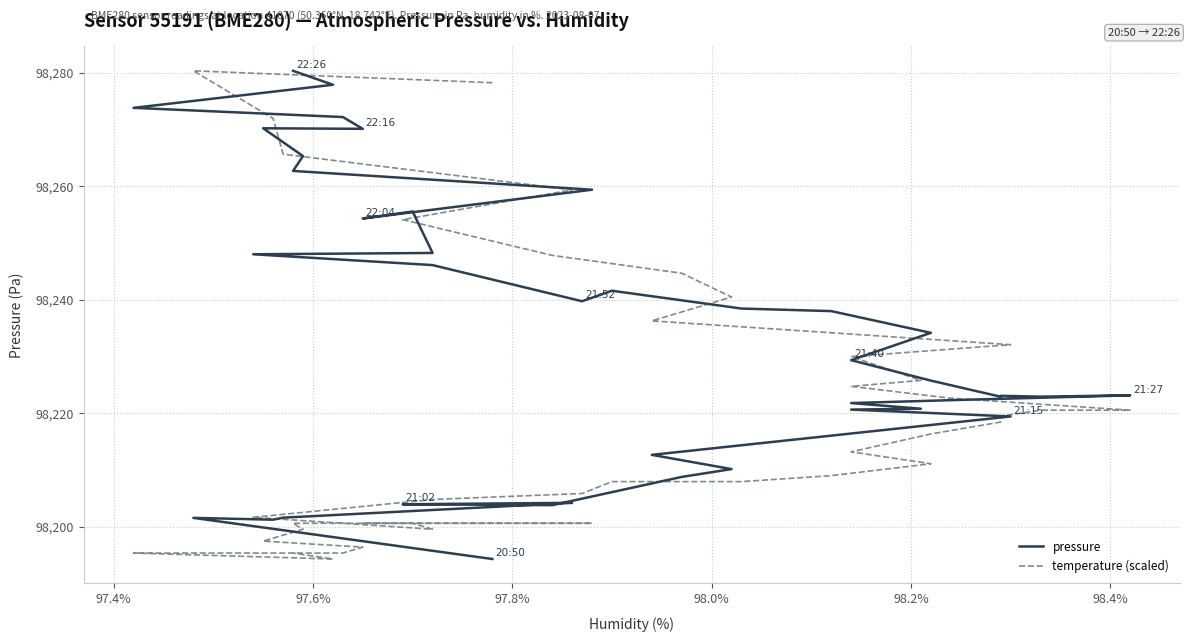

How many lines are shown in the chart?

2